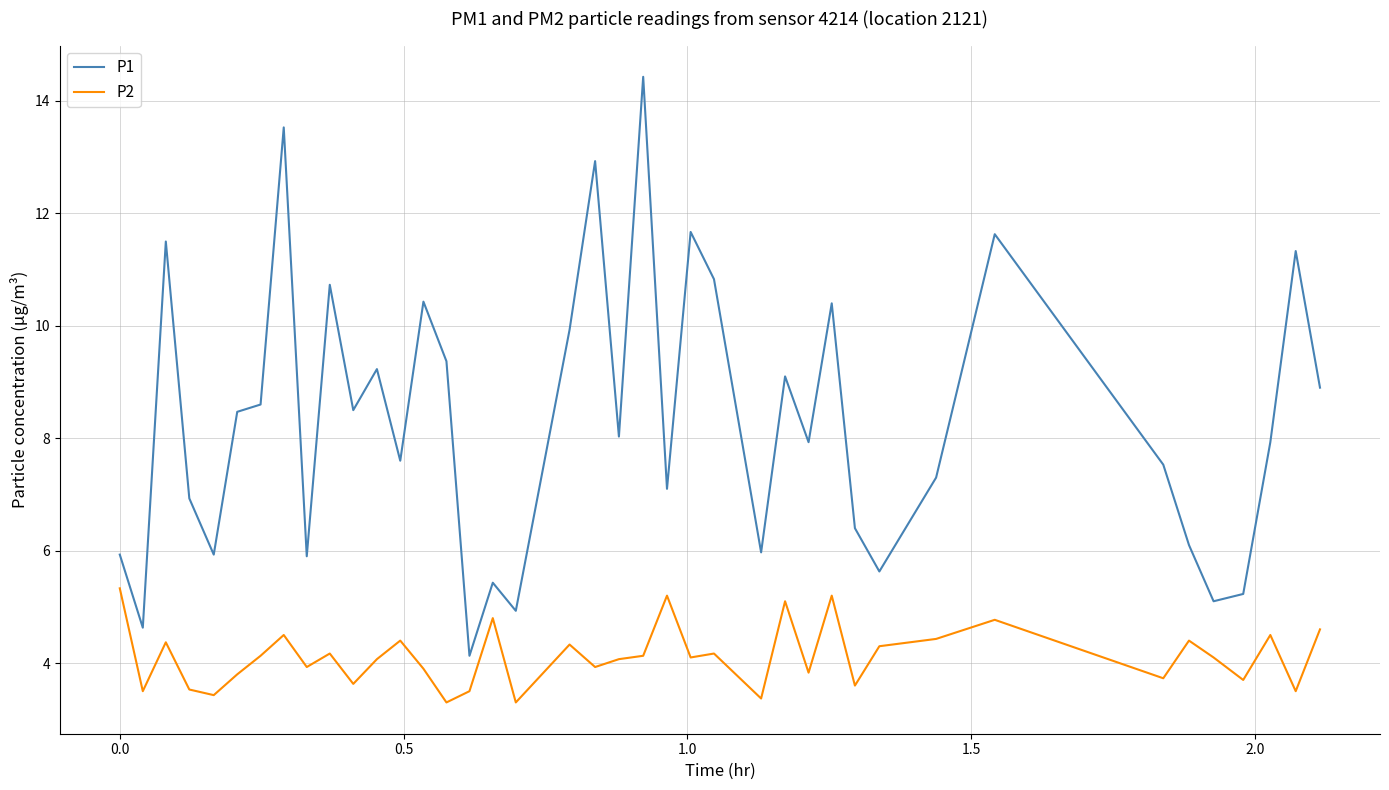

Which series has the largest total across all categories?

P1